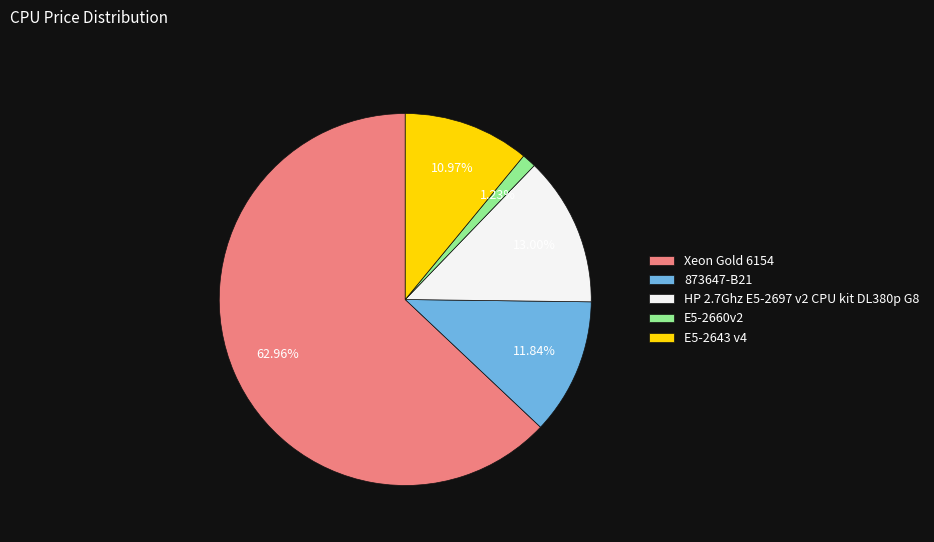

Count the number of slices in the pie.

5